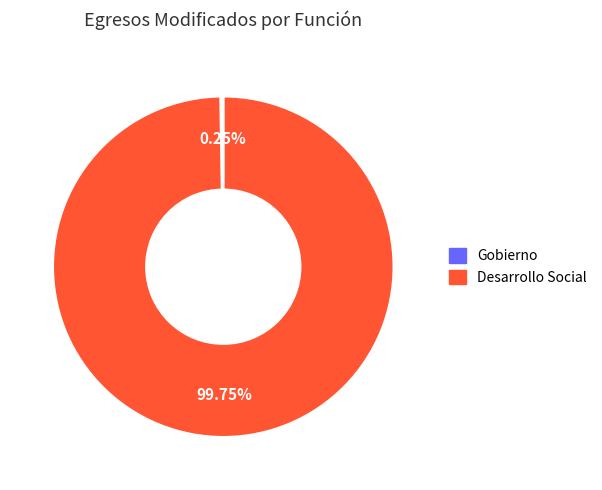

Does any single category account for the majority?

Yes